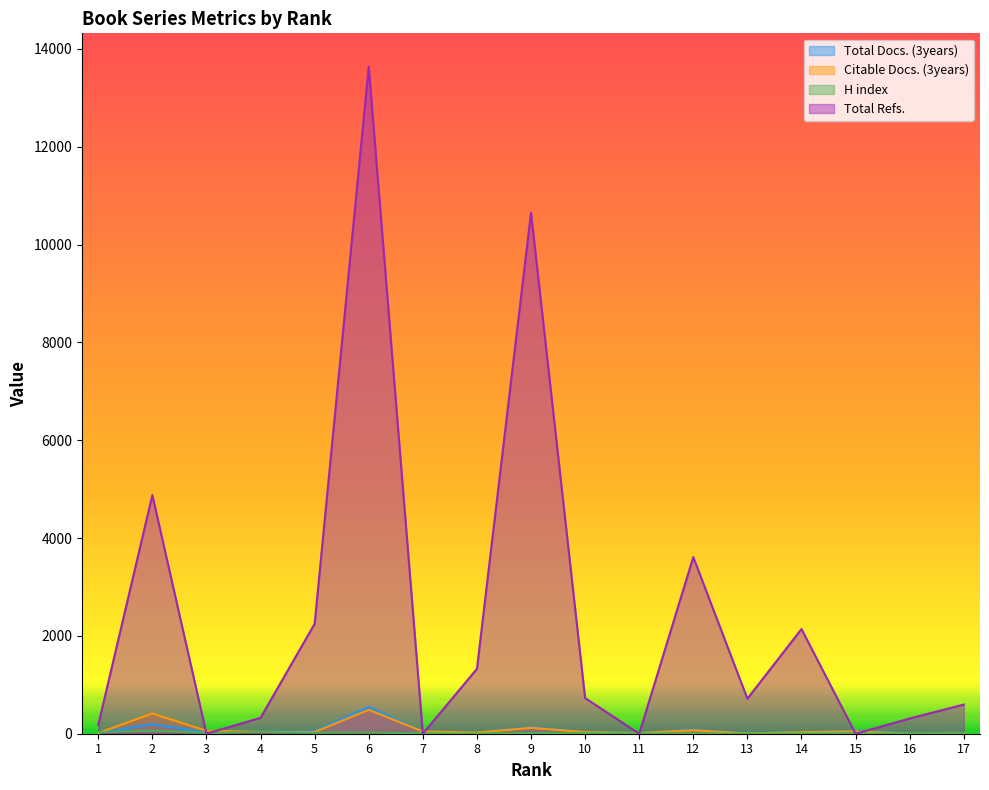

What is the maximum value shown in the chart?

13638